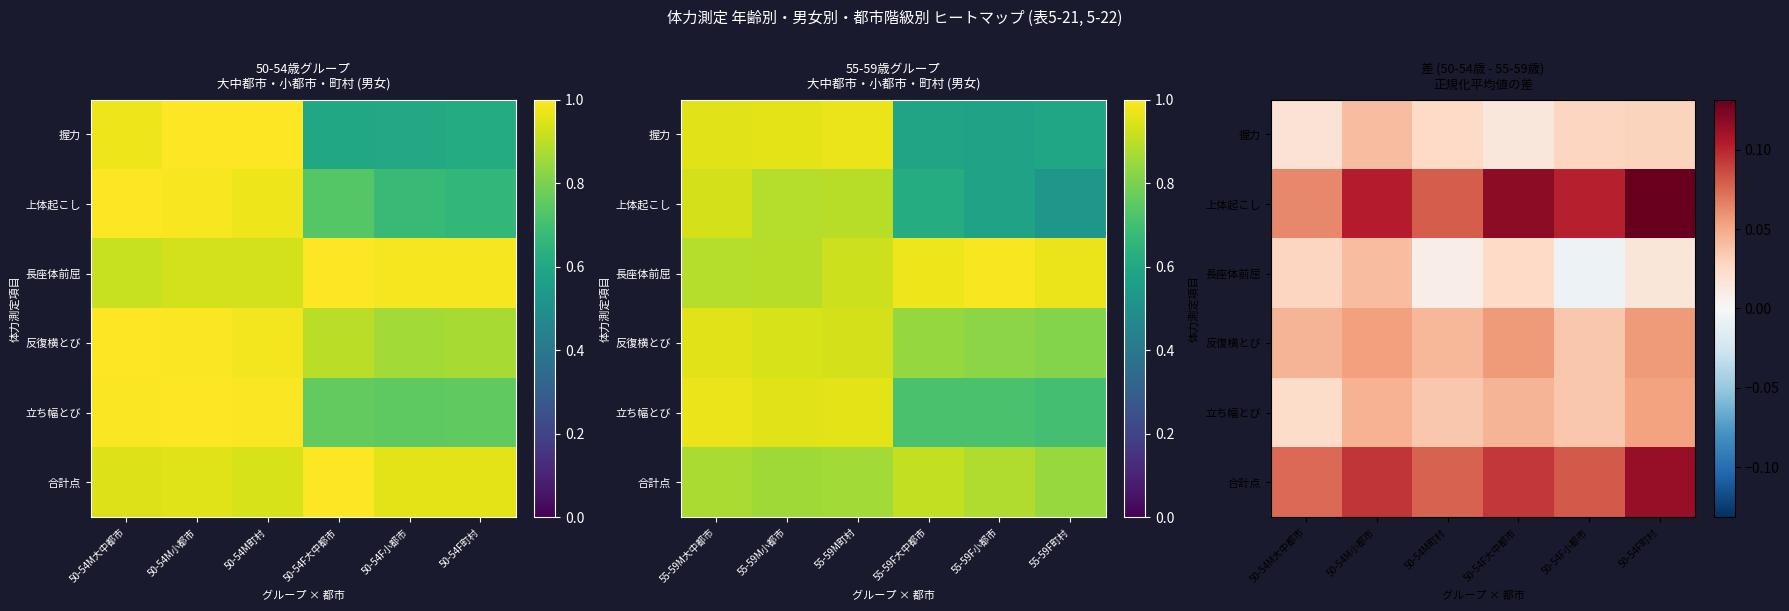

Which series has the widest spread of values?

上体起こし